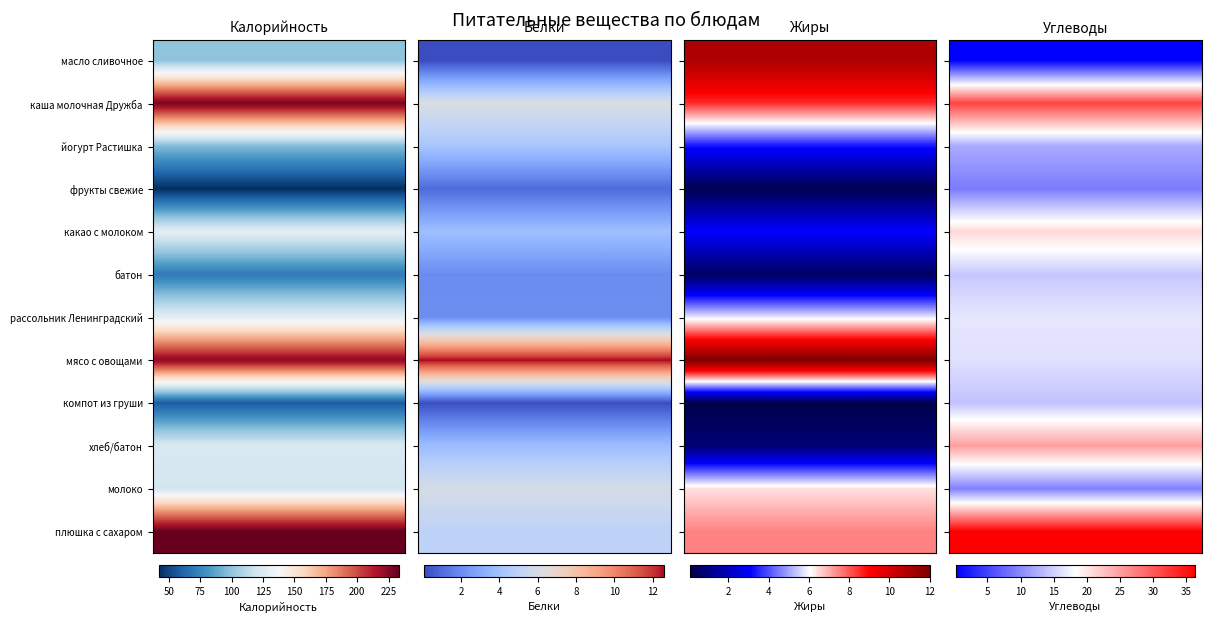

What value does the Белки series have at молоко?

6.0